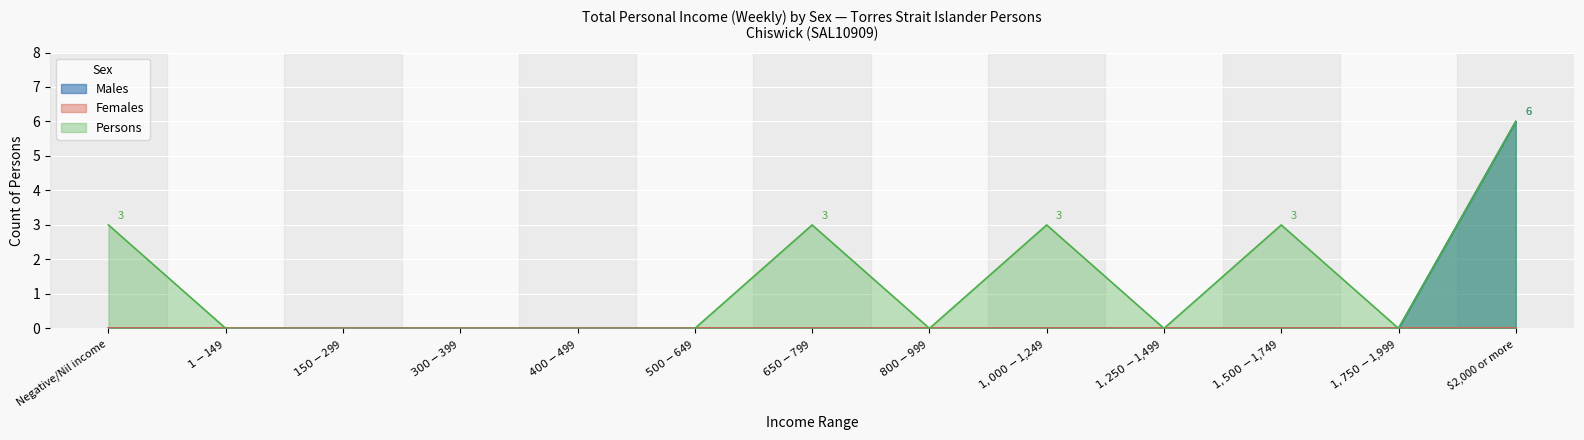

Which has a higher value, $400-$499 or $150-$299?

$400-$499